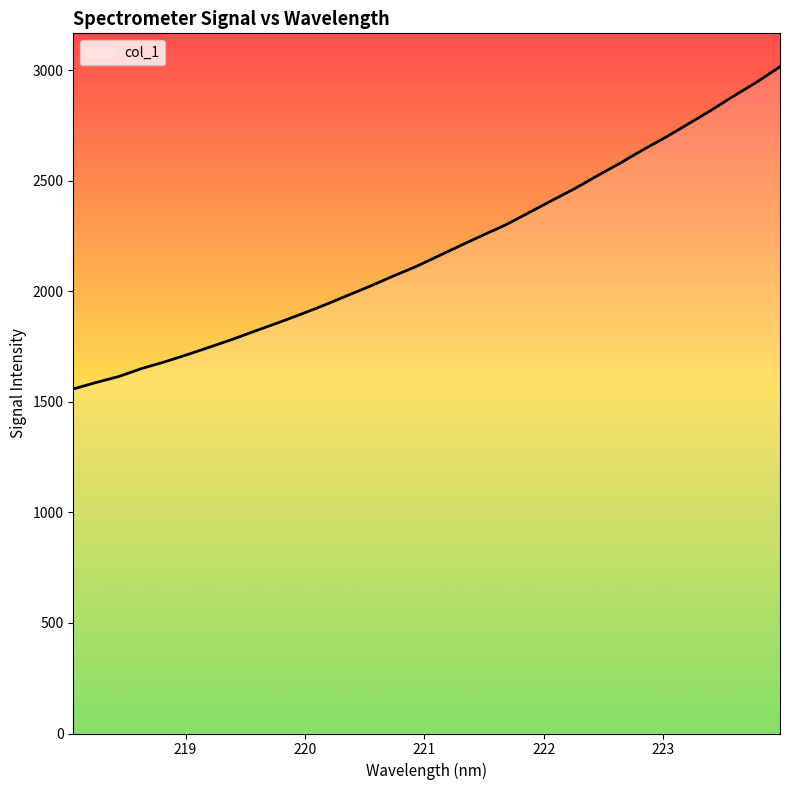

What is the smallest value displayed?

1558.2